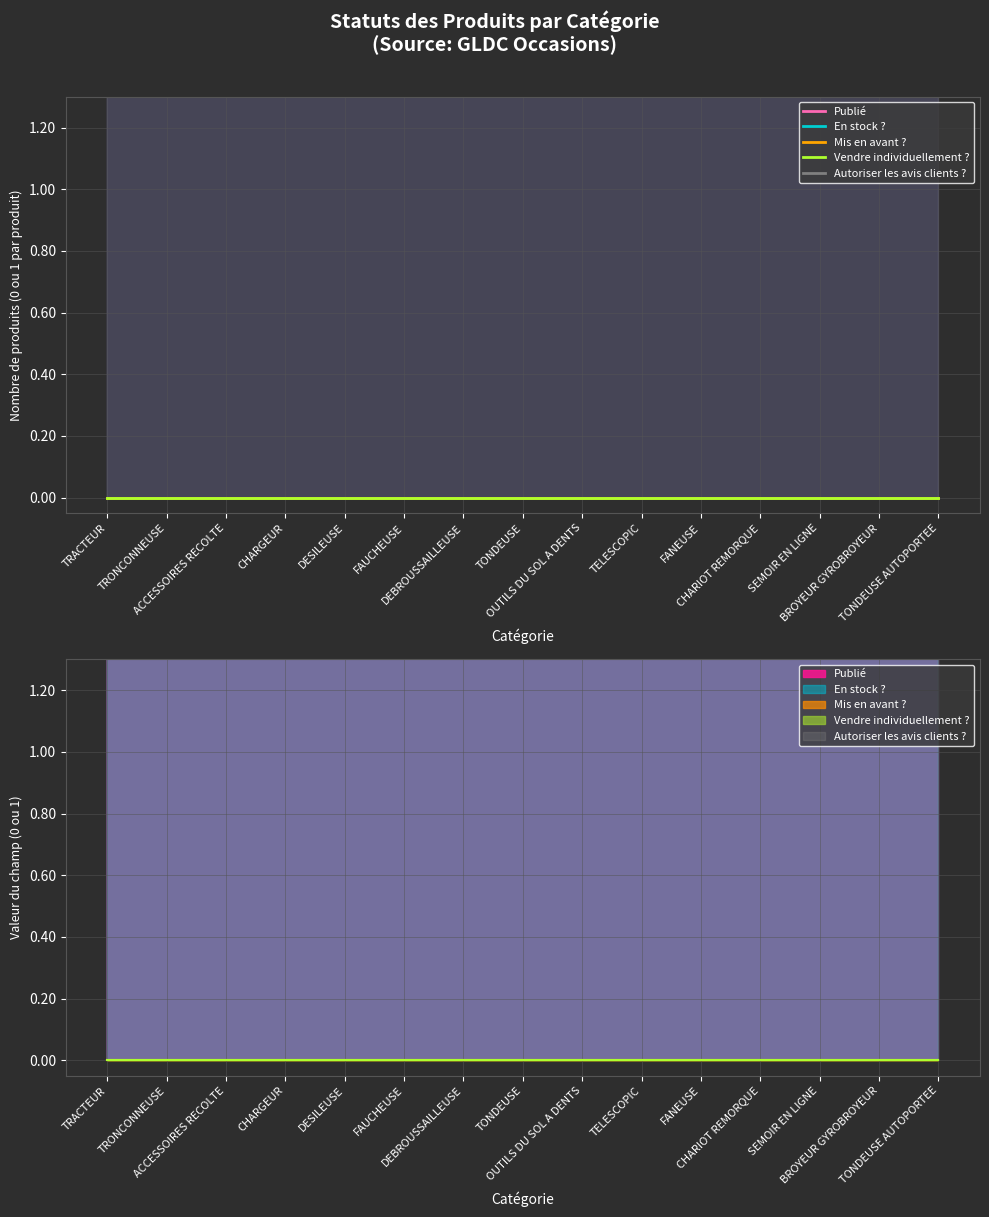

What are all the series names shown in the legend?

Publié, En stock ?, Mis en avant ?, Vendre individuellement ?, Autoriser les avis clients ?